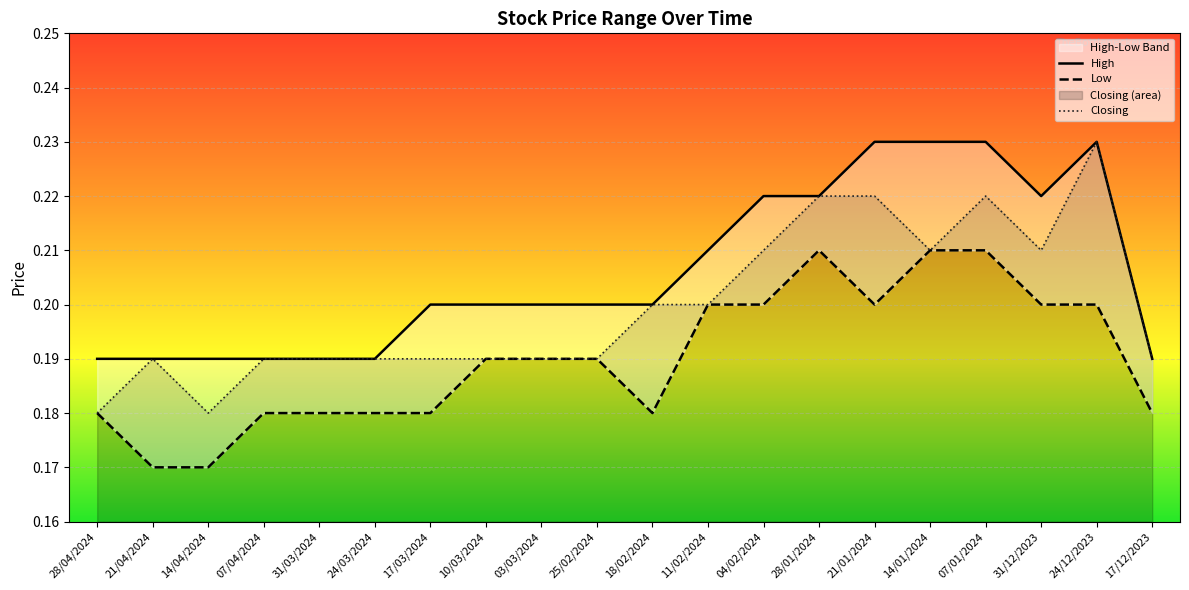

Which label corresponds to the largest value in the chart?

21/01/2024